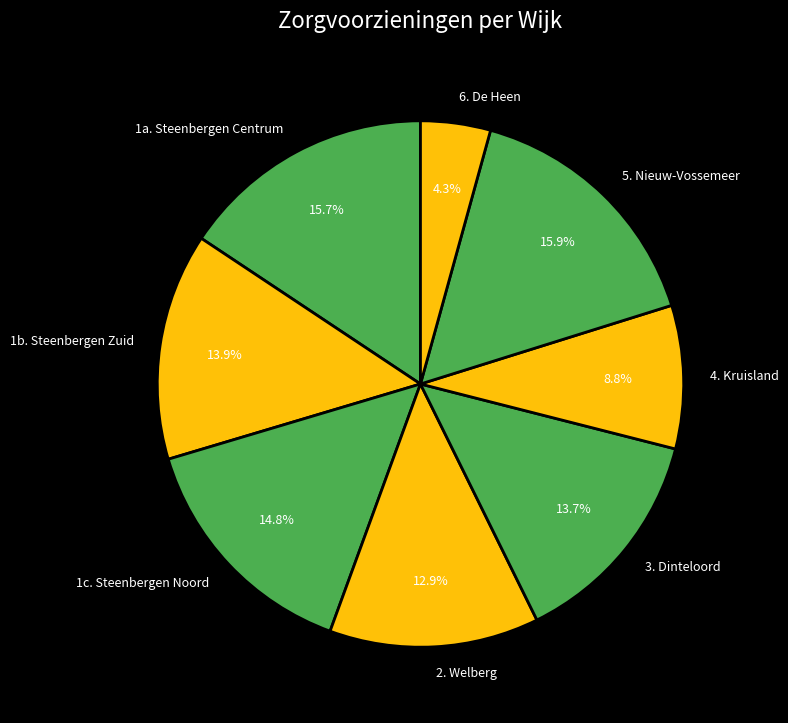

Which slice is the smallest?

6. De Heen